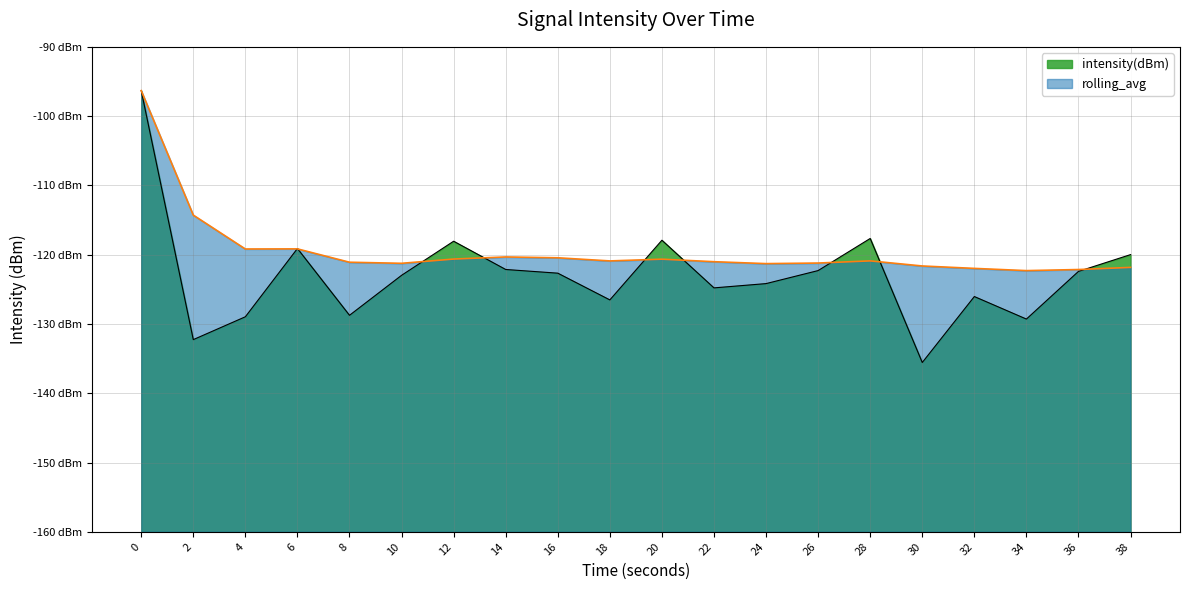

Which category has the lowest value in the intensity(dBm) series?

30